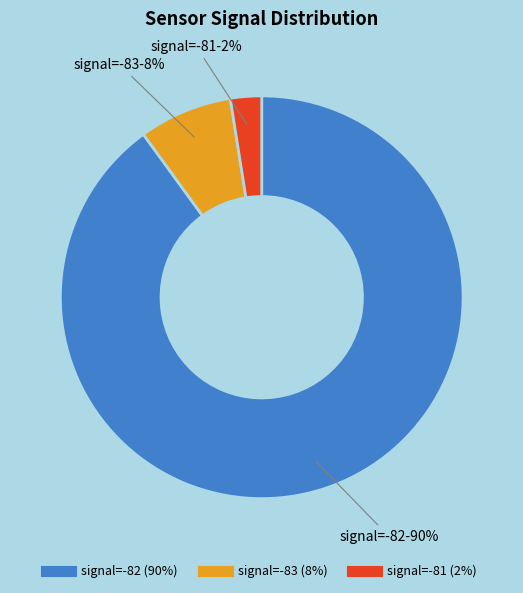

How many slices are in this pie chart?

3